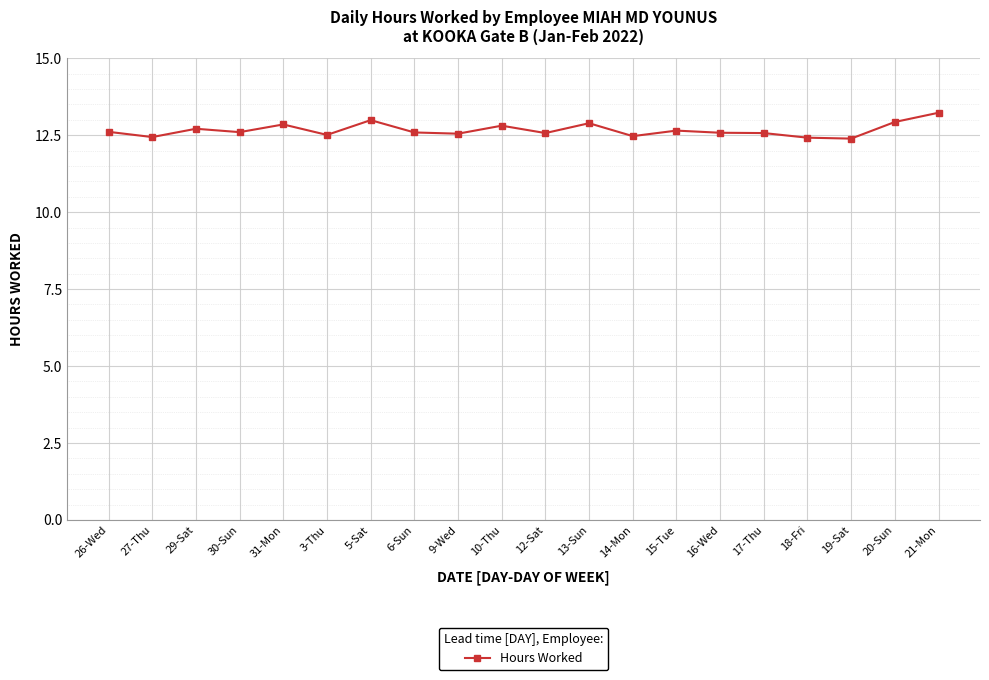

What is the sum of the values at 17-Thu and 19-Sat?

25.0